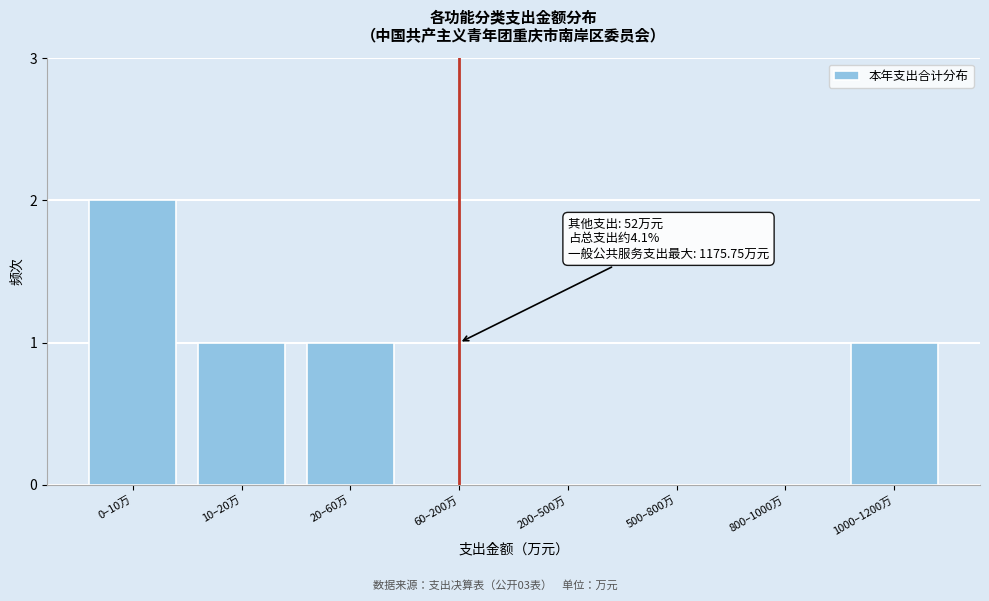

Reading left to right, list all the values displayed in this chart.

0–10万=2	10–20万=1	20–60万=1	60–200万=0	200–500万=0	500–800万=0	800–1000万=0	1000–1200万=1